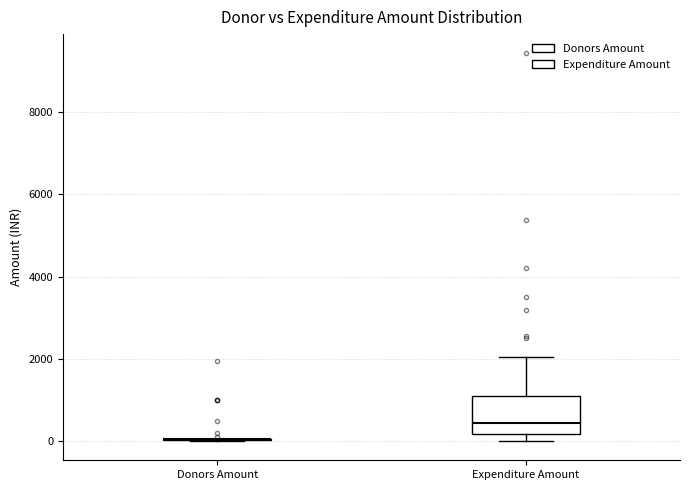

Where is the upper edge of the box for Expenditure Amount on the y-axis? The values are not printed on the chart, so give them approximately, as read against the axis.

1000